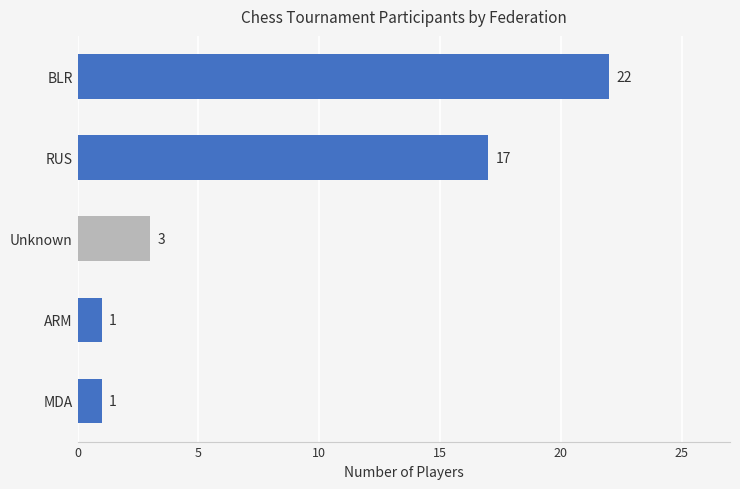

Reading bottom to top, transcribe all the data shown in this chart.

MDA=1	ARM=1	Unknown=3	RUS=17	BLR=22